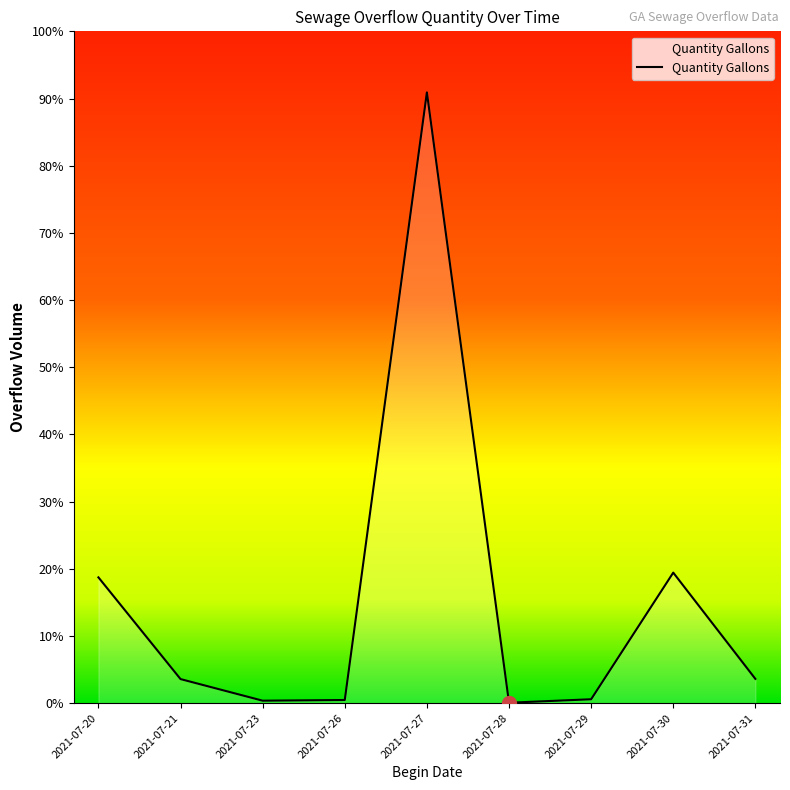

Which has a higher value, 2021-07-27 or 2021-07-28?

2021-07-27